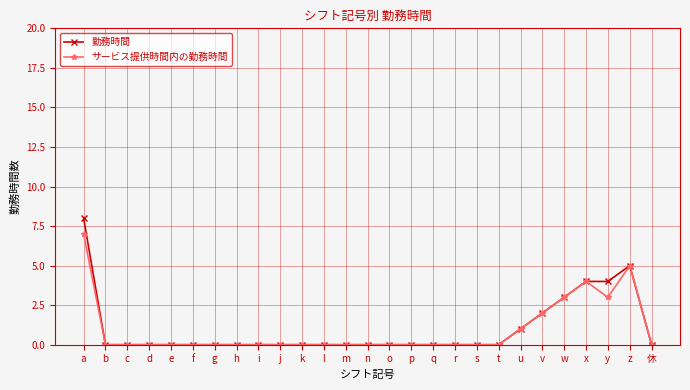

Reading right to left, extract all data points from this chart.

勤務時間: 休=0	z=5	y=4	x=4	w=3	v=2	u=1	t=0	s=0	r=0	q=0	p=0	o=0	n=0	m=0	l=0	k=0	j=0	i=0	h=0	g=0	f=0	e=0	d=0	c=0	b=0	a=8
サービス提供時間内の勤務時間: 休=0	z=5	y=3	x=4	w=3	v=2	u=1	t=0	s=0	r=0	q=0	p=0	o=0	n=0	m=0	l=0	k=0	j=0	i=0	h=0	g=0	f=0	e=0	d=0	c=0	b=0	a=7